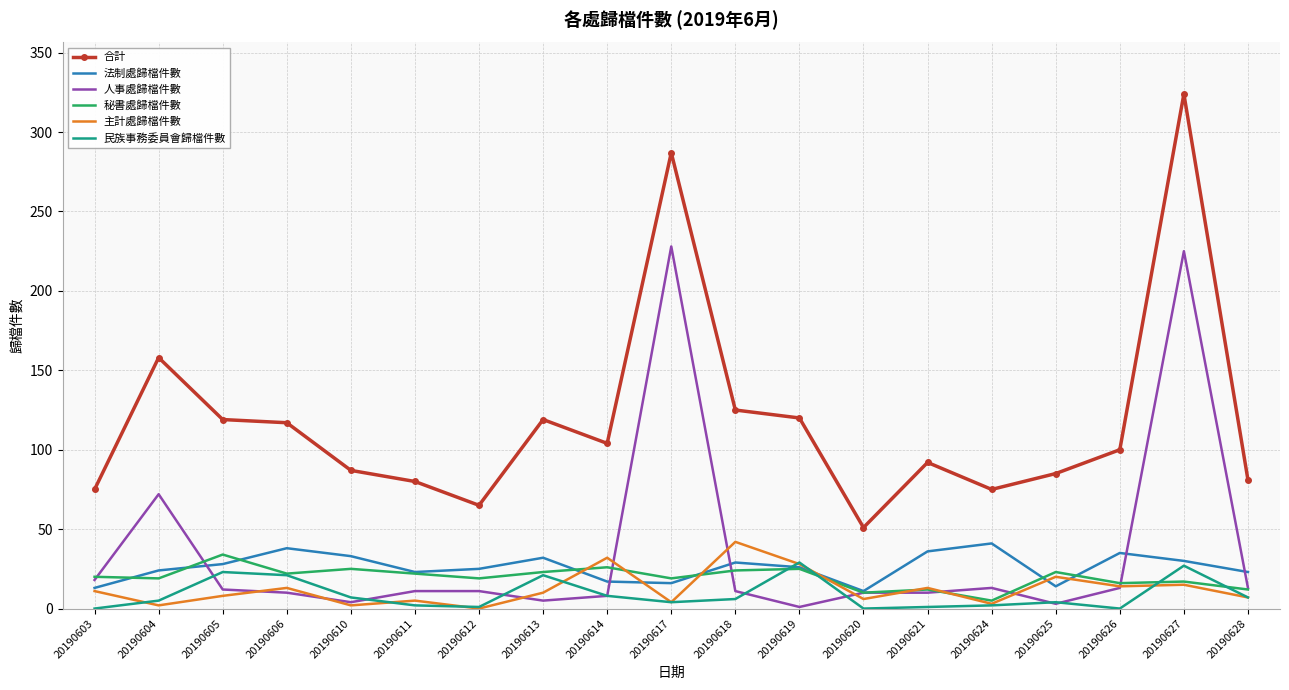

At which category is the sum across all series the highest?

20190627